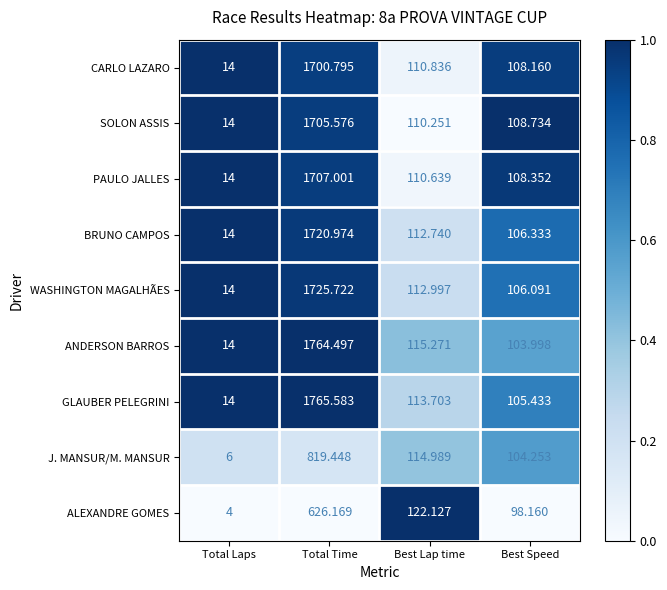

Which series has the largest range (max minus min)?

GLAUBER PELEGRINI